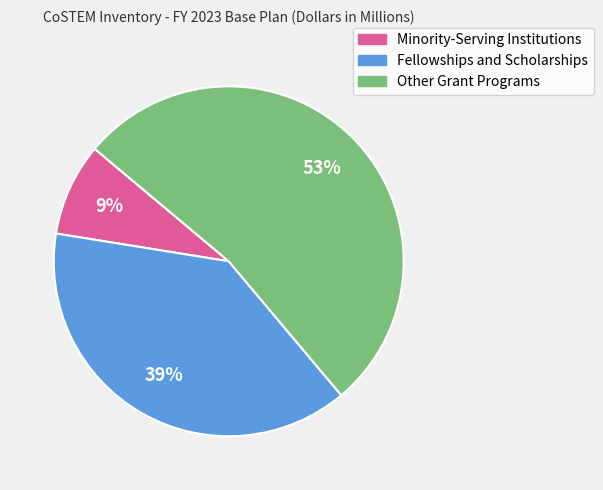

Combined, do Other Grant Programs and Minority-Serving Institutions account for over 50%?

Yes